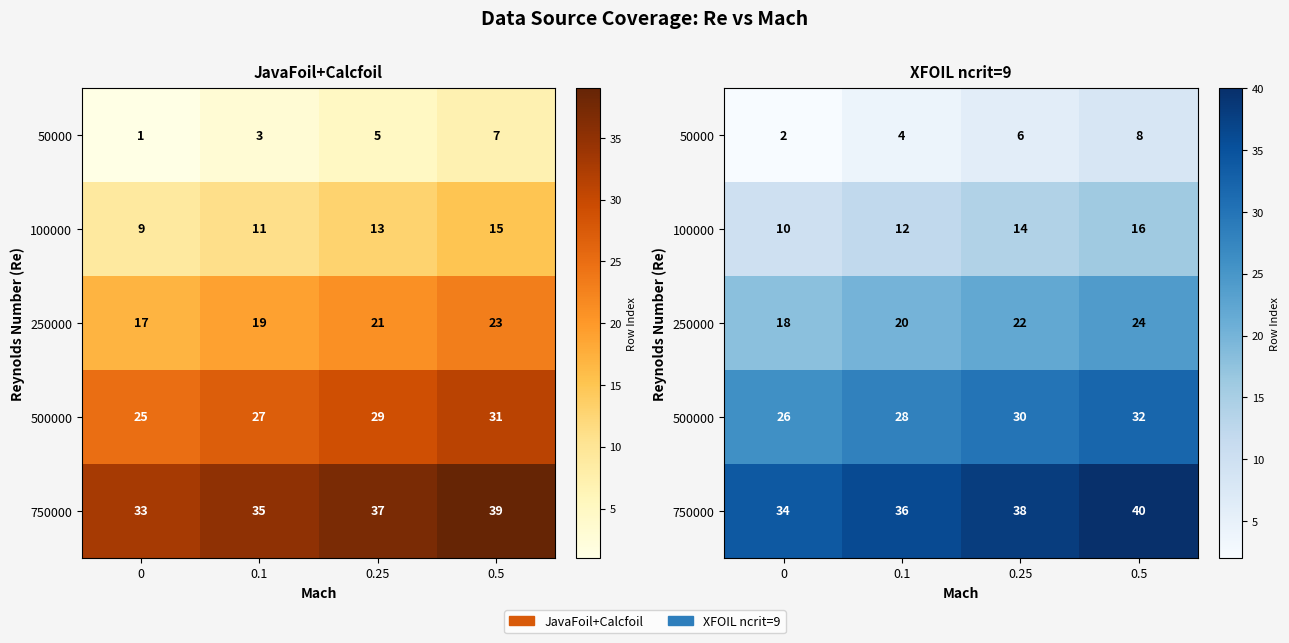

At which label is 250000 closest to 21?

0.1